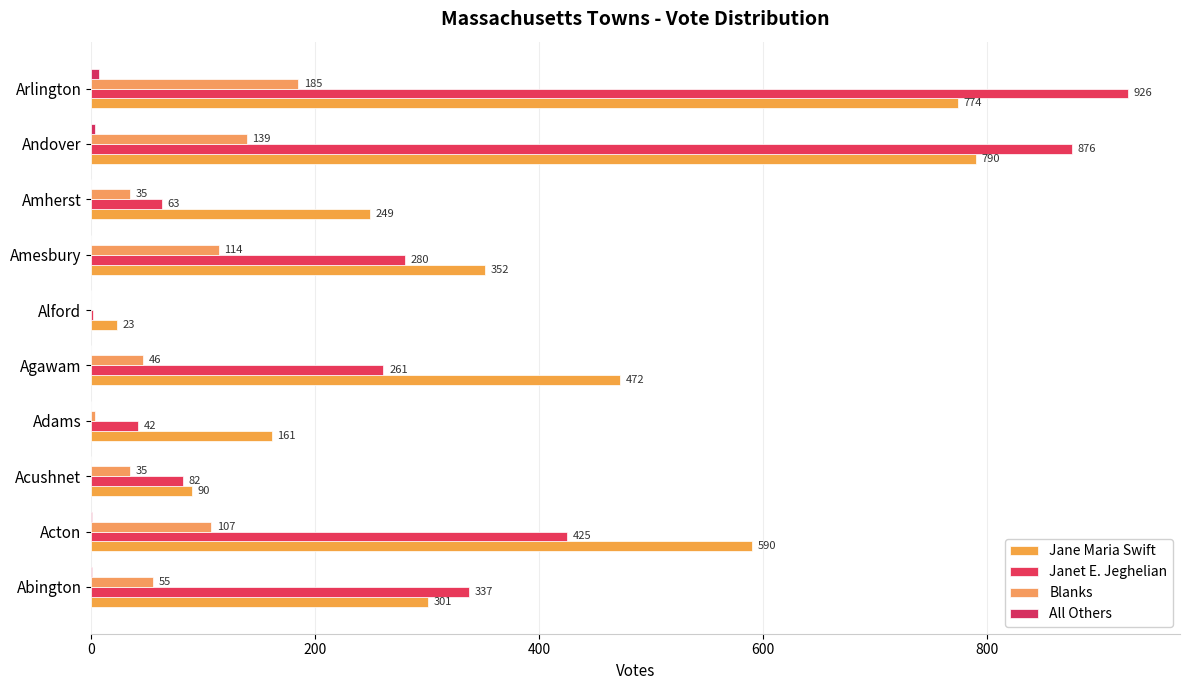

What is the sum of all Jane Maria Swift values?

3802